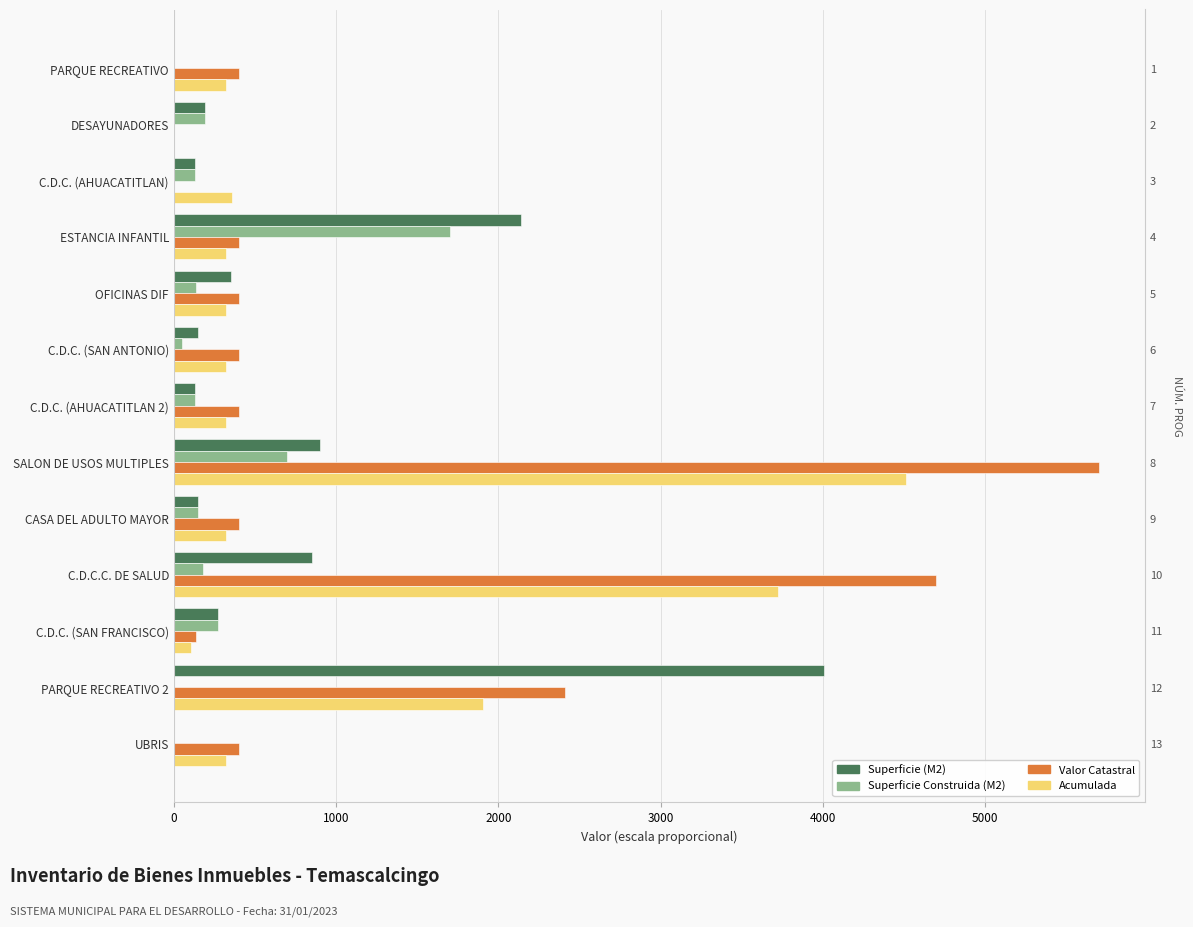

Does the chart contain any negative values?

No